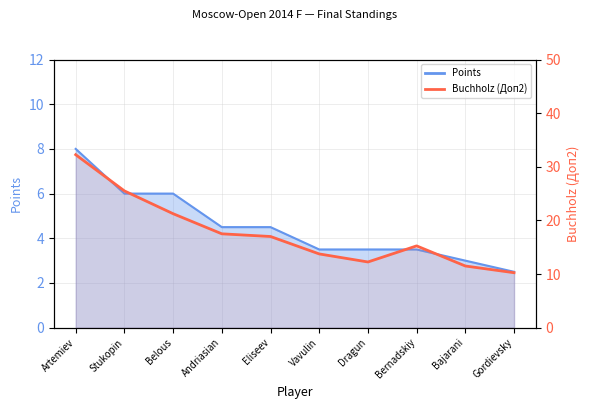

What is the sum of all values?

176.5